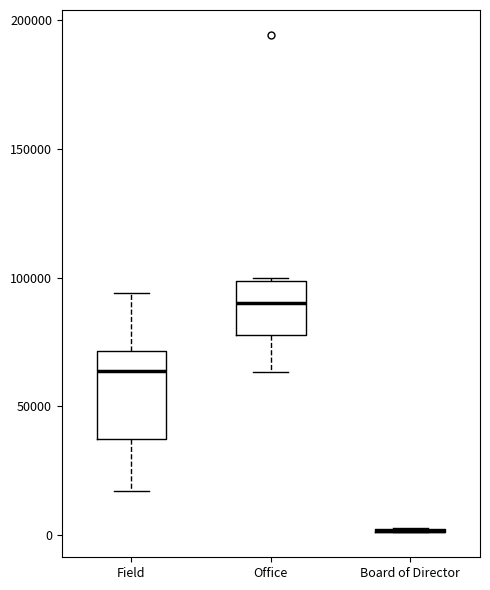

Reading left to right, read every box against the y-axis: the position of its median line, the range the box covers, and the ends of its whiskers. The values are not printed on the chart, so give them approximately, as read against the axis.

Field: median 65000, box 35000 to 70000, whiskers 15000 to 95000
Office: median 90000, box 80000 to 100000, whiskers 65000 to 100000
Board of Director: box collapsed to a line at 0, whiskers 0 to 5000